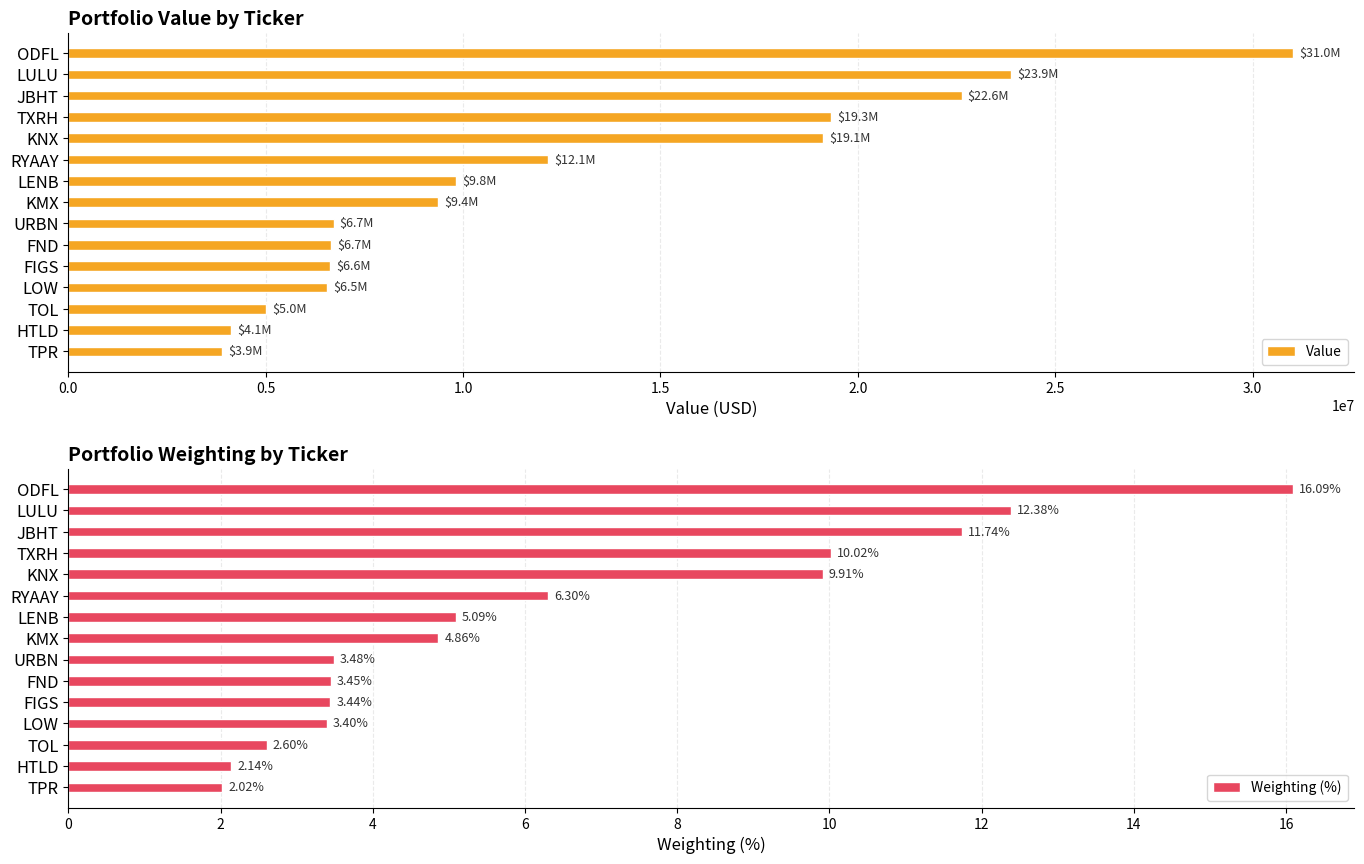

The Value series shows 12147000 at RYAAY. True or false?

True